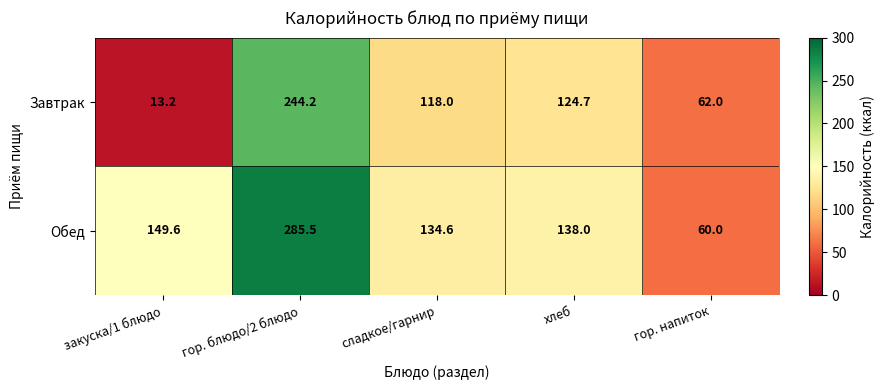

How many values in the Обед series are below 138?

2